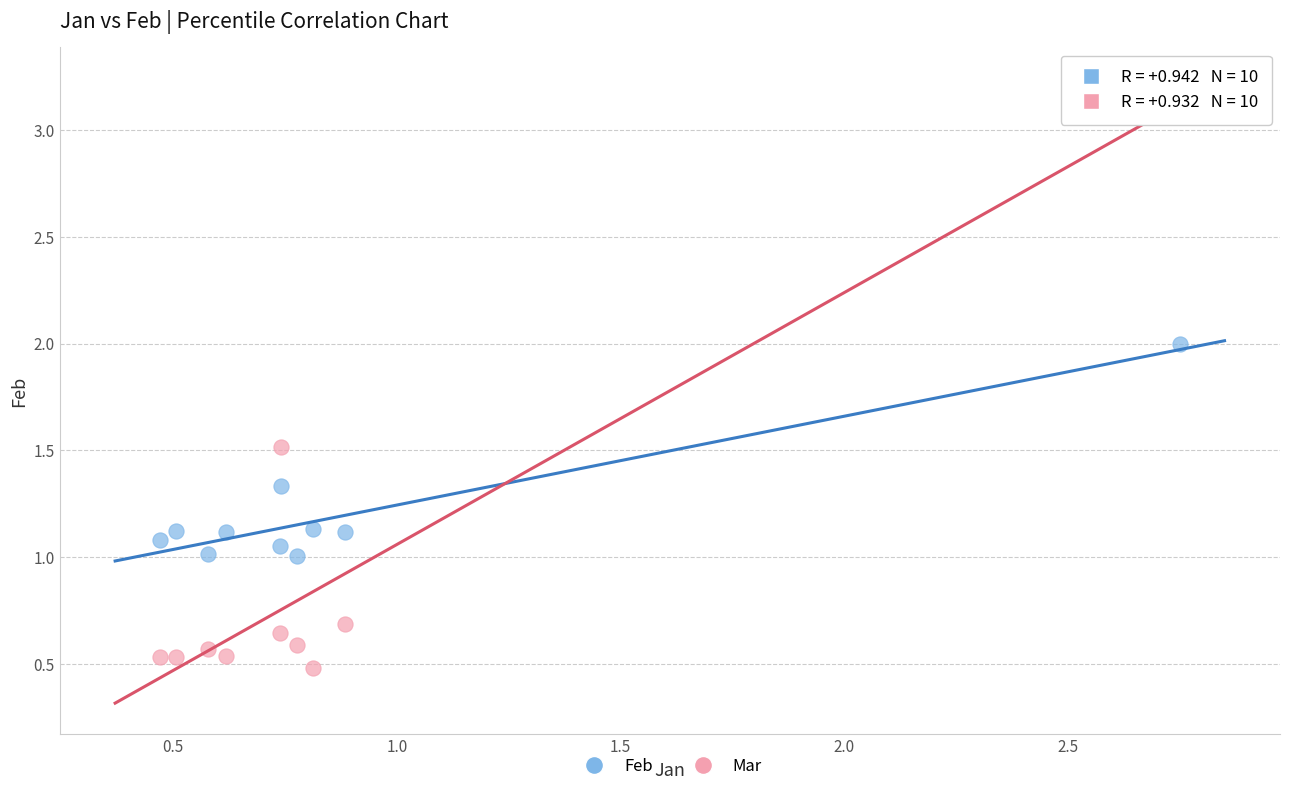

Across all data points, what is the range of X values (max minus min)?

2.3